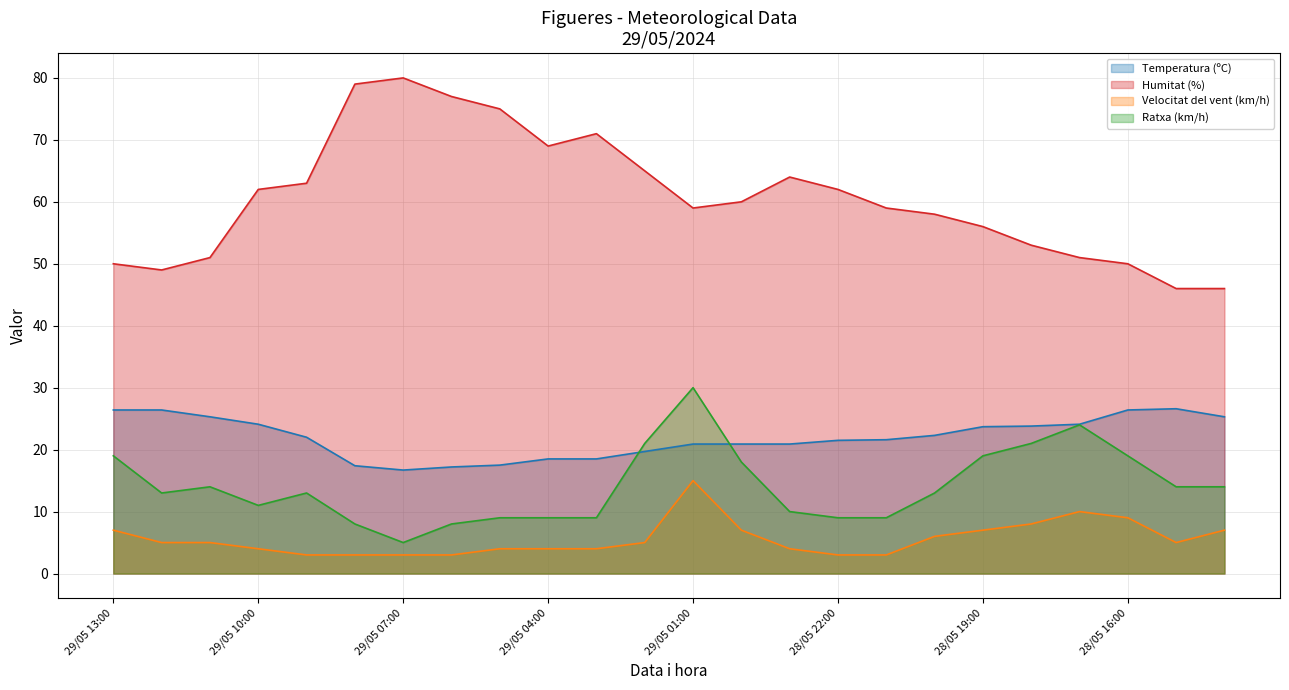

How many data points in Velocitat del vent (km/h) are above 5?

9